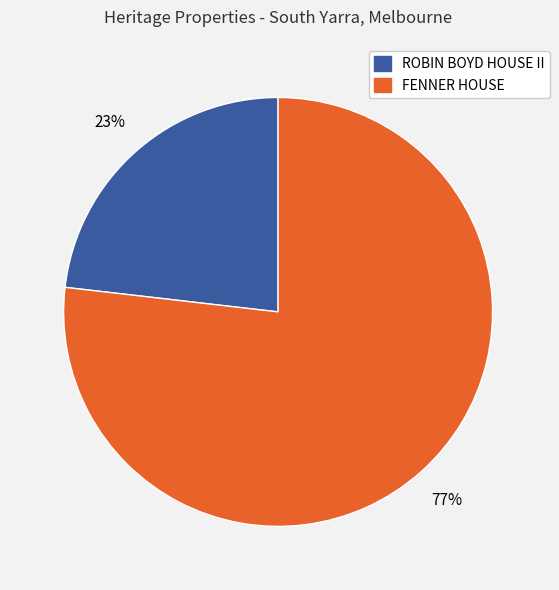

What is the majority slice?

FENNER HOUSE